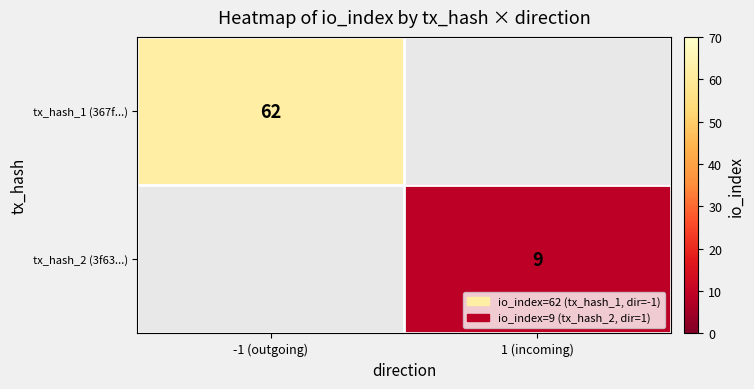

Which label corresponds to the largest value in the chart?

-1 (outgoing)